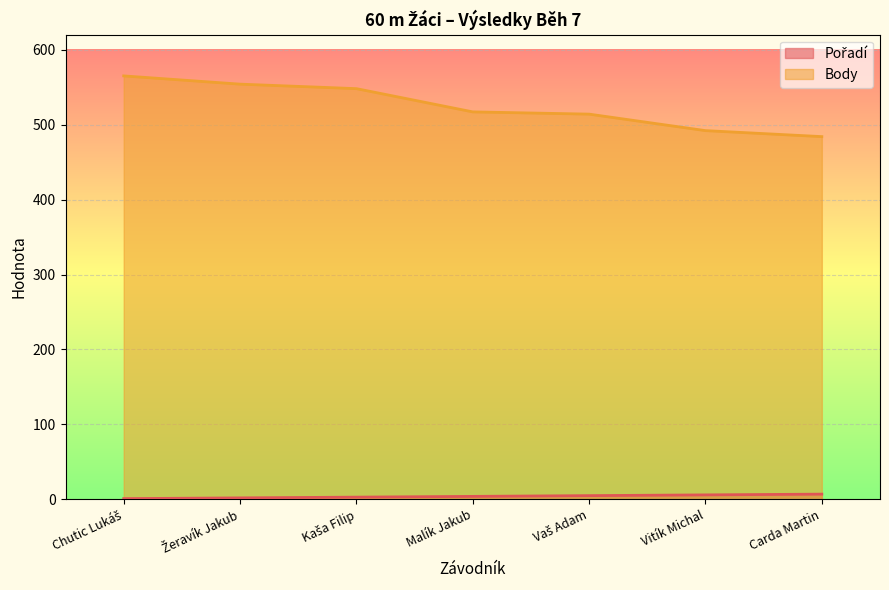

List the series in order of their overall mean, highest first.

Body, Pořadí